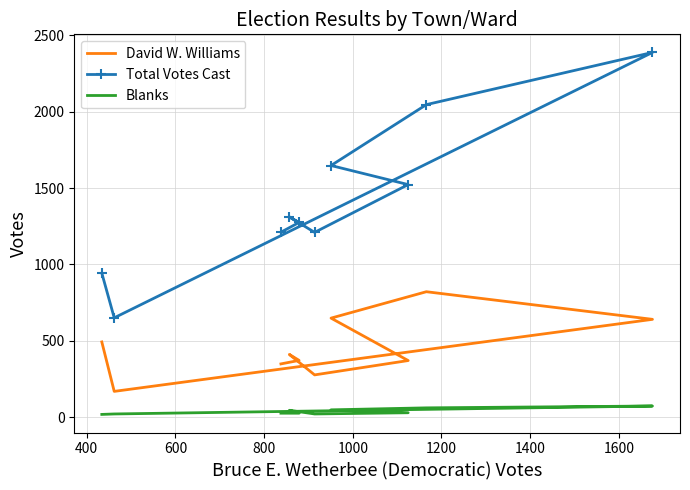

What is the average value of the Blanks series?

36